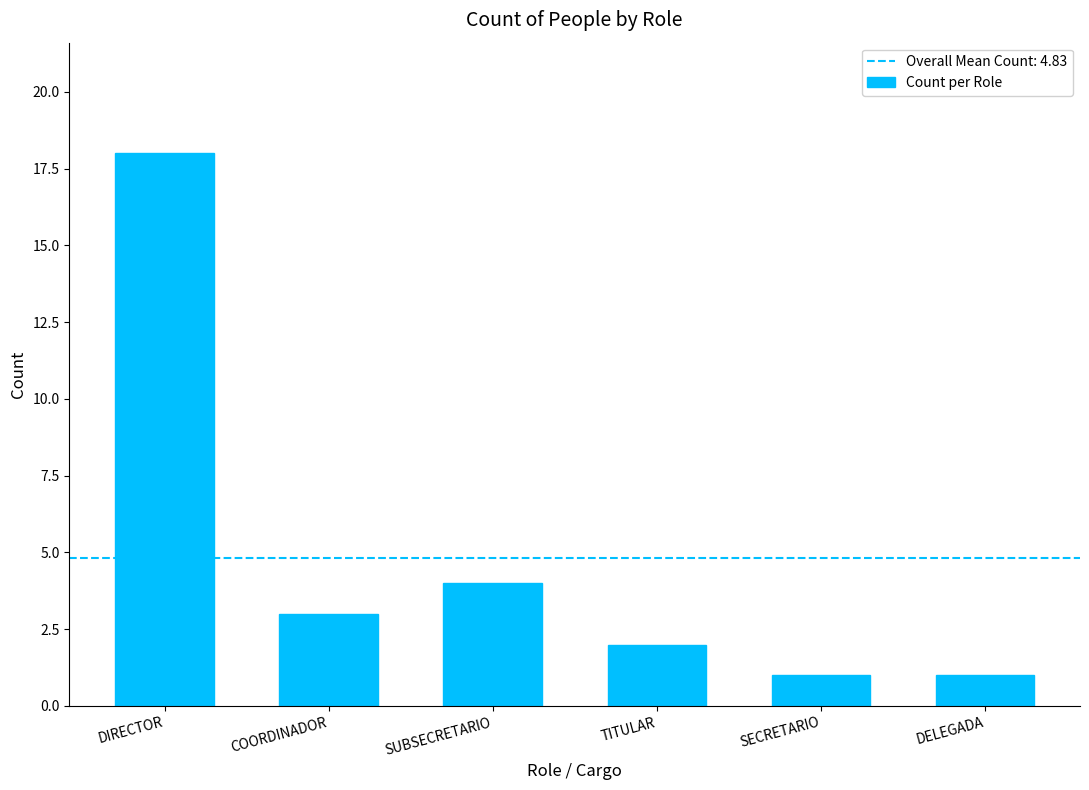

At which label is the value closest to 9?

SUBSECRETARIO